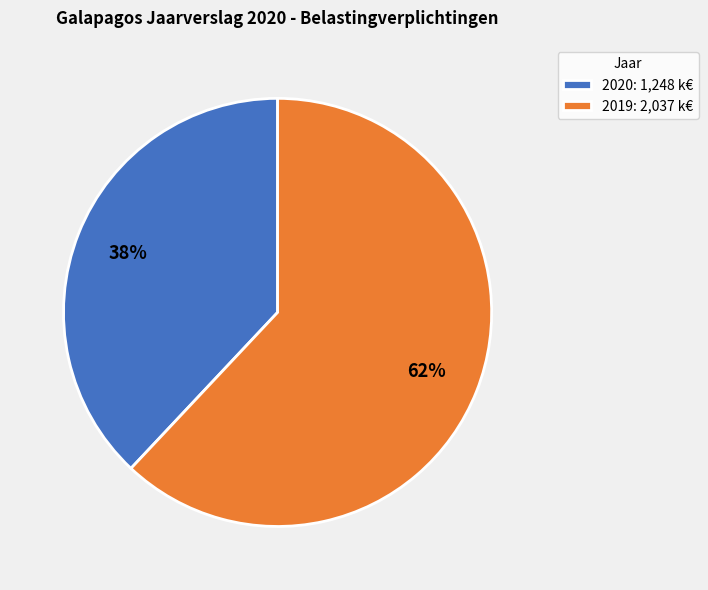

Is it true that 2019 is 48% of the pie?

False